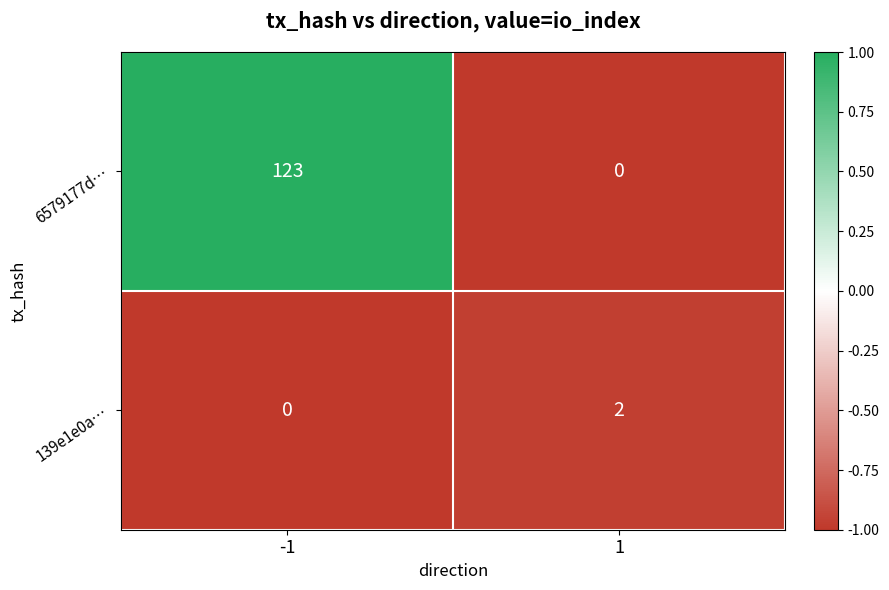

Which series has the largest range (max minus min)?

6579177d…